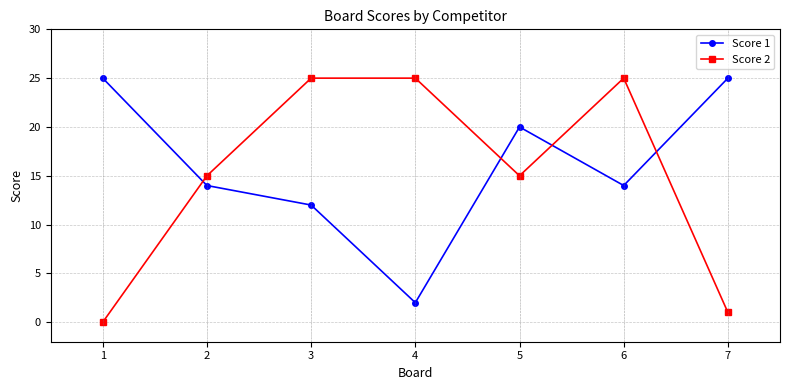

Rank the series at 1 from lowest to highest value.

Score 2, Score 1